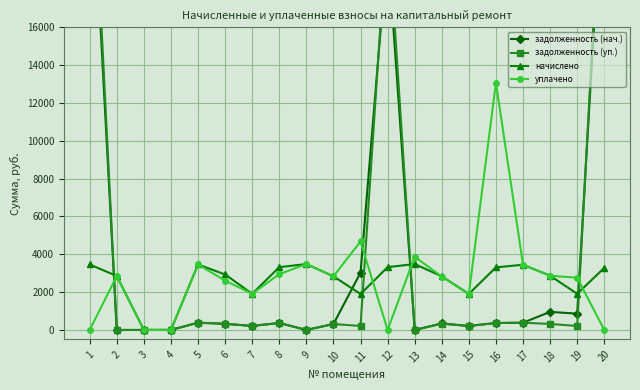

True or false: задолженность (нач.) has more than 0 interior local peaks.

True